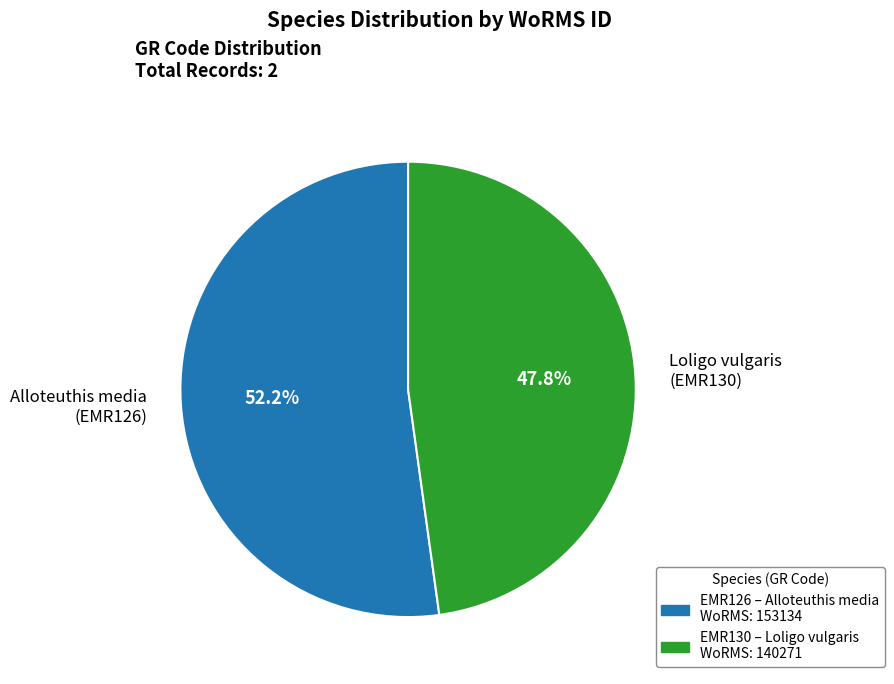

Rank the categories by value from highest to lowest.

Alloteuthis media (EMR126), Loligo vulgaris (EMR130)